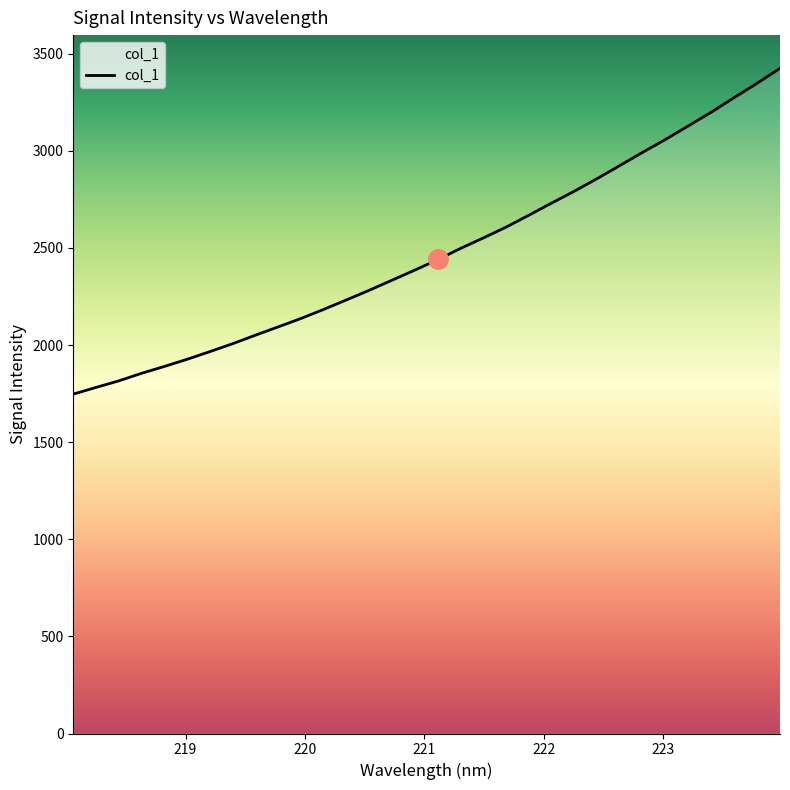

Does the chart display data point markers on the line(s)?

No